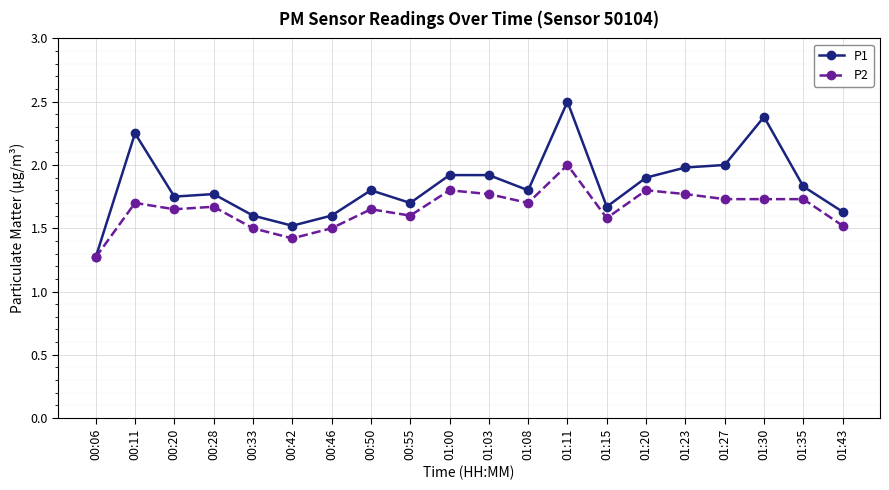

Which series has the largest range (max minus min)?

P1